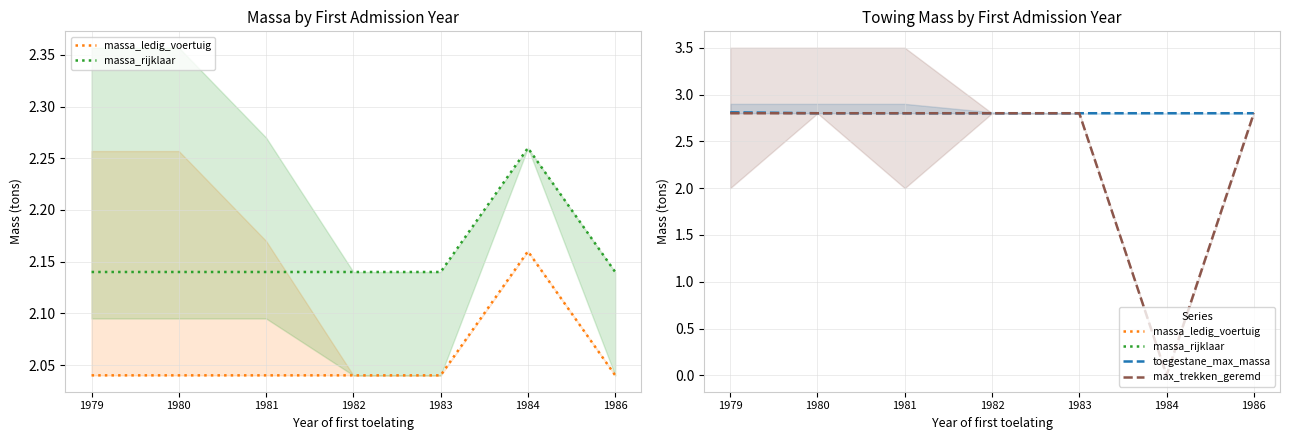

What is the total value across all series at 1984?

7.2